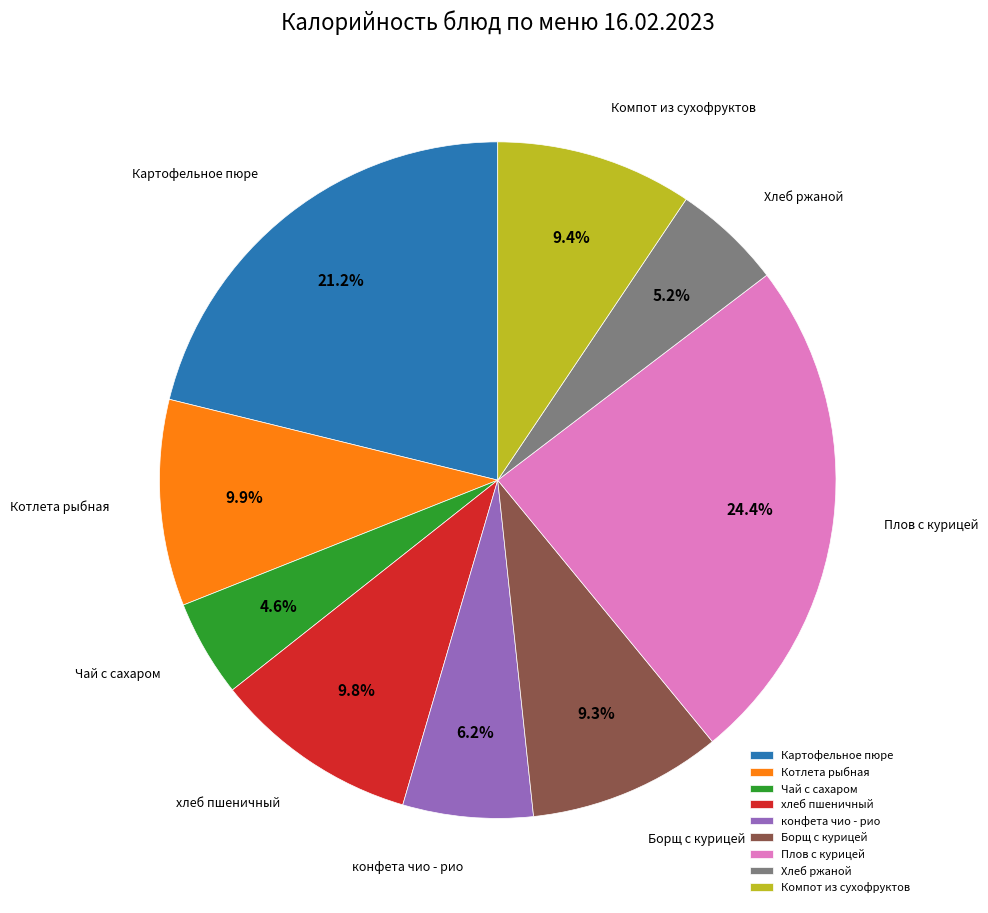

To the nearest percent, what percentage of the pie is Картофельное пюре?

21%